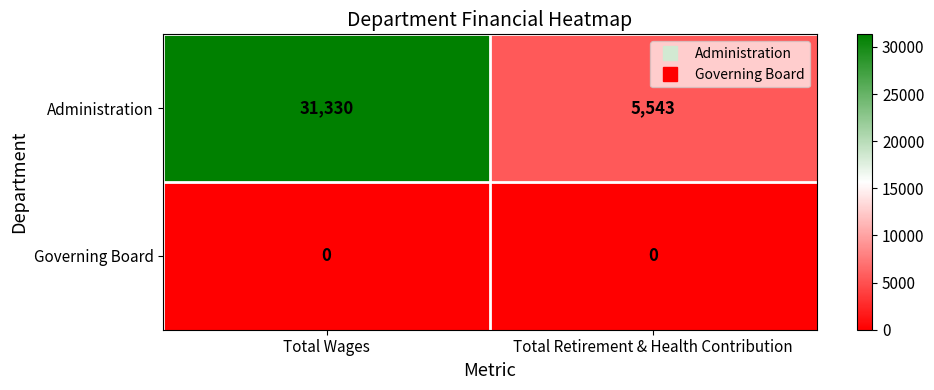

How many distinct data groups are displayed?

2